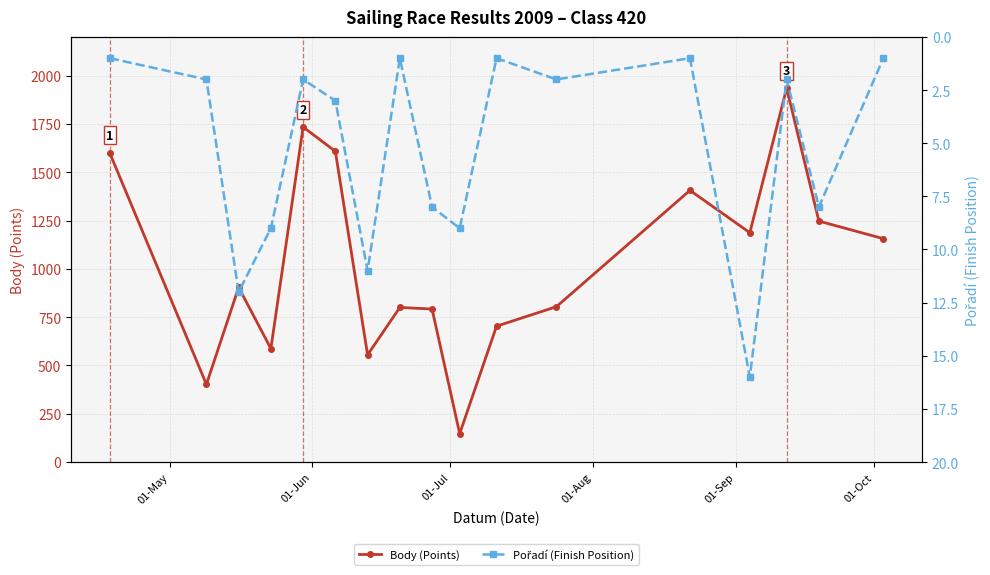

Rank the series by their maximum value, from lowest to highest.

Pořadí (Finish Position), Body (Points)